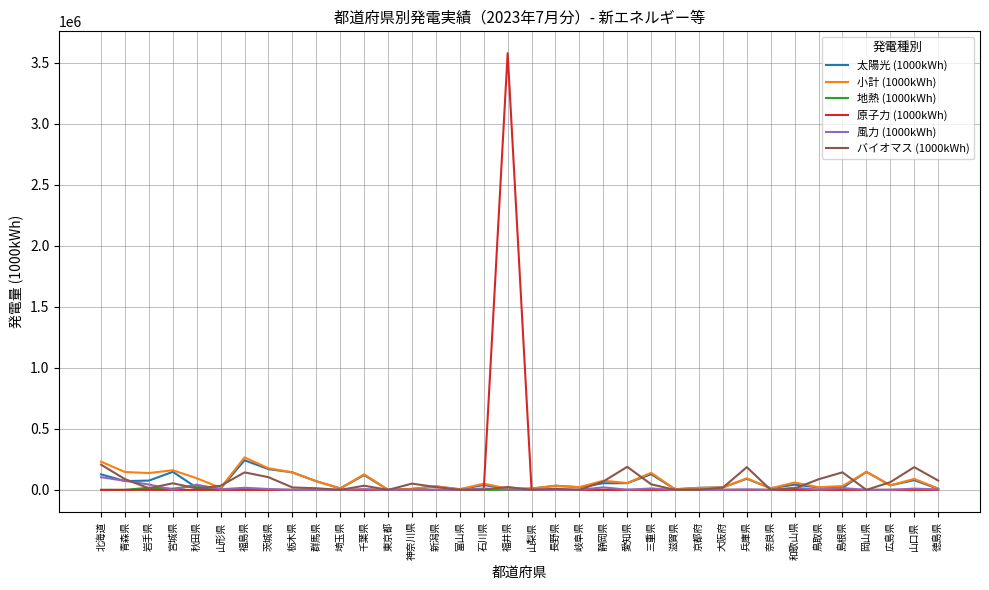

What is the maximum value shown in the chart?

3577424.8